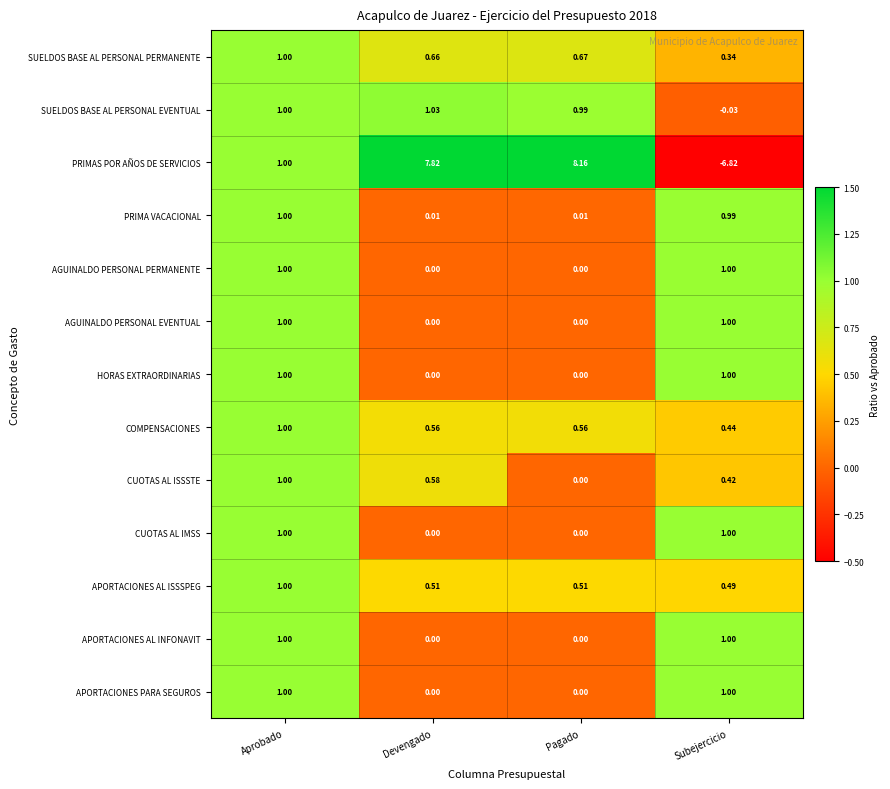

What is the total value across all series at Pagado?

10.9